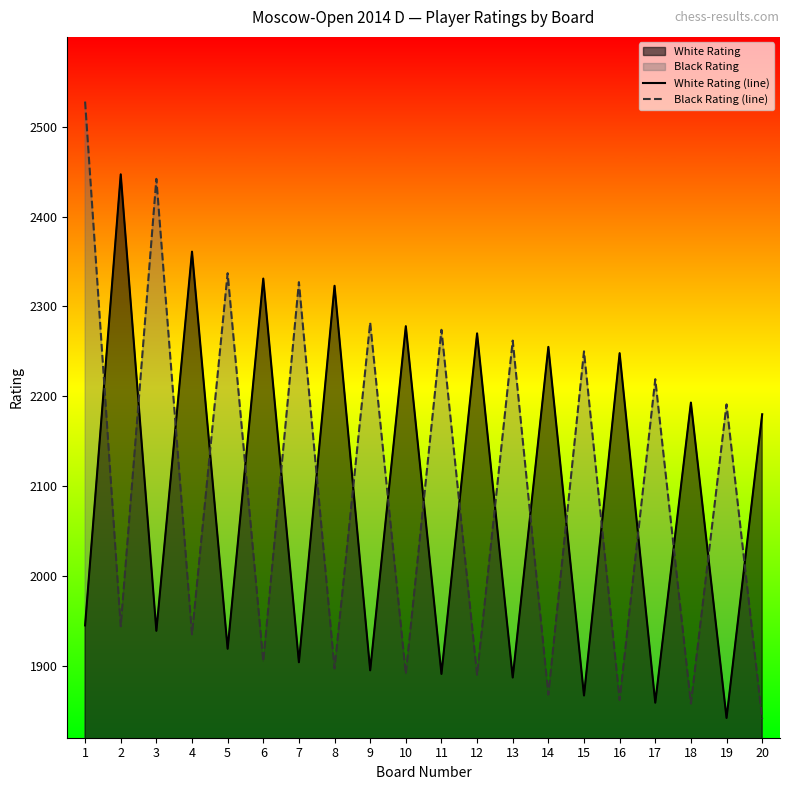

True or false: White Rating (line) and Black Rating (line) cross at least once.

True